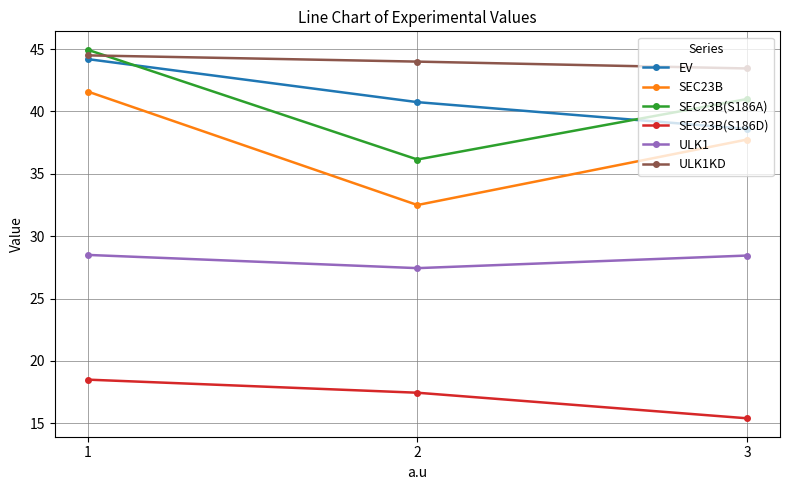

What is the total value across all series at 3?

204.7